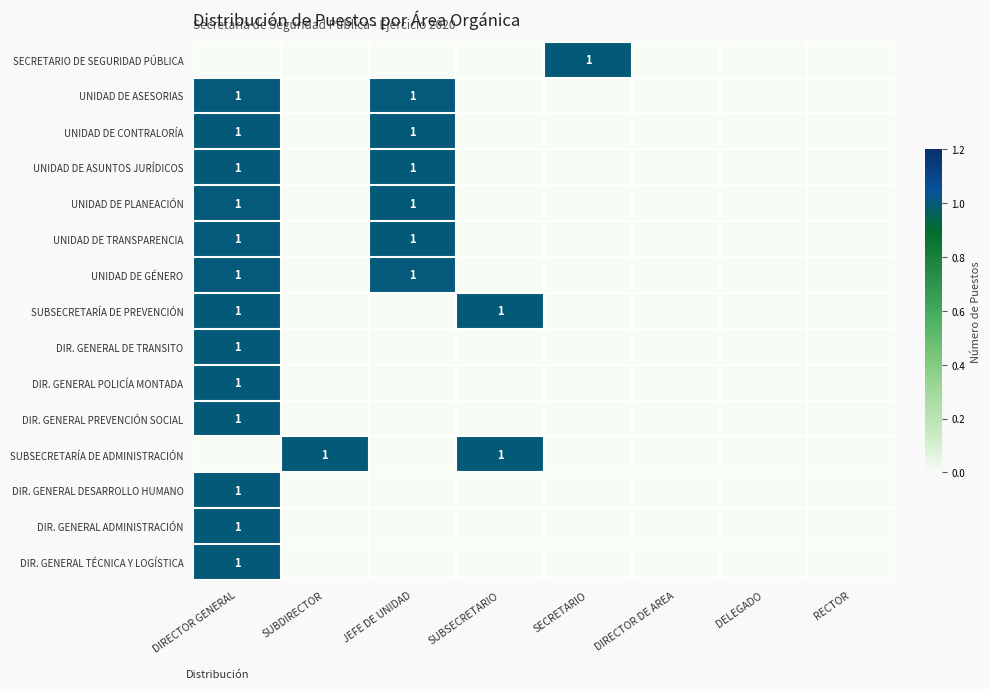

Is it true that UNIDAD DE GÉNERO equals 1 at JEFE DE UNIDAD?

True